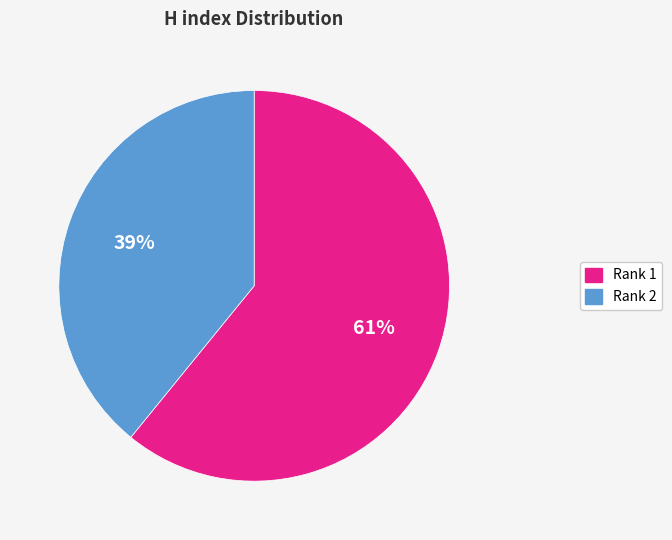

Is there any slice that represents more than half of the pie?

Yes